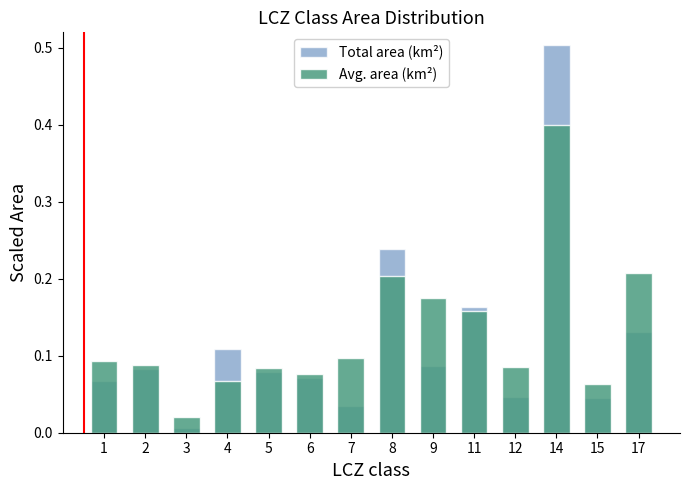

List the labels in order of Avg. area (km²) scaled value, largest first.

14, 17, 8, 9, 11, 7, 1, 2, 12, 5, 6, 4, 15, 3